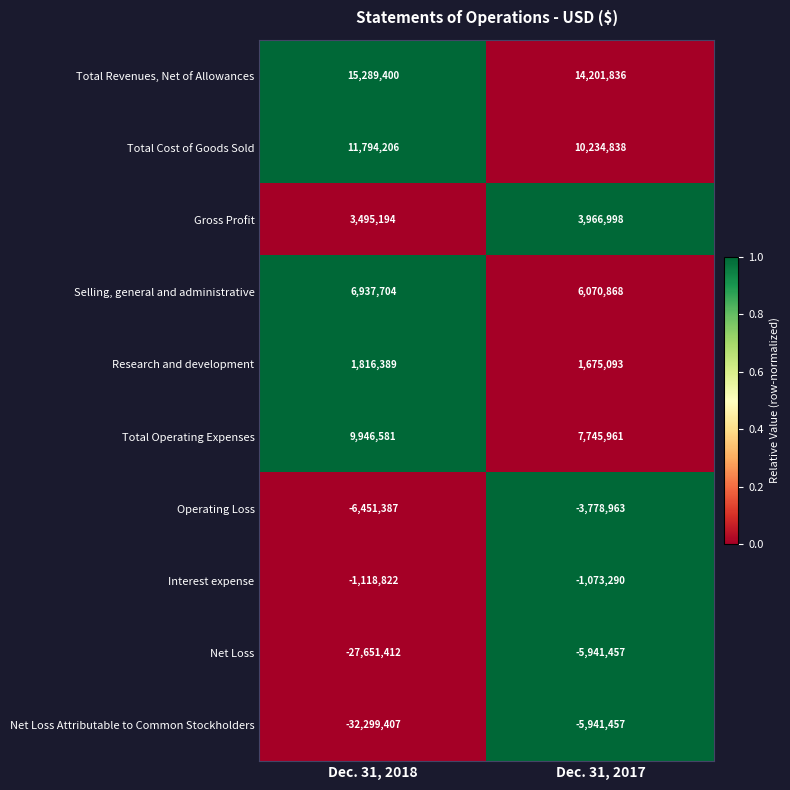

What value does the Operating Loss series have at Dec. 31, 2018, to the nearest 100?

-6451400